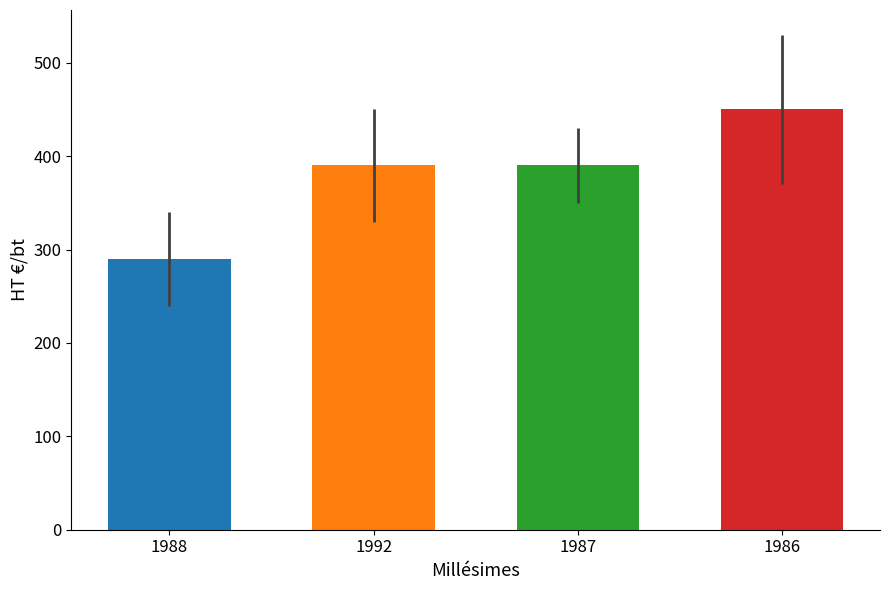

Rank the categories by value from highest to lowest.

1986, 1992, 1987, 1988